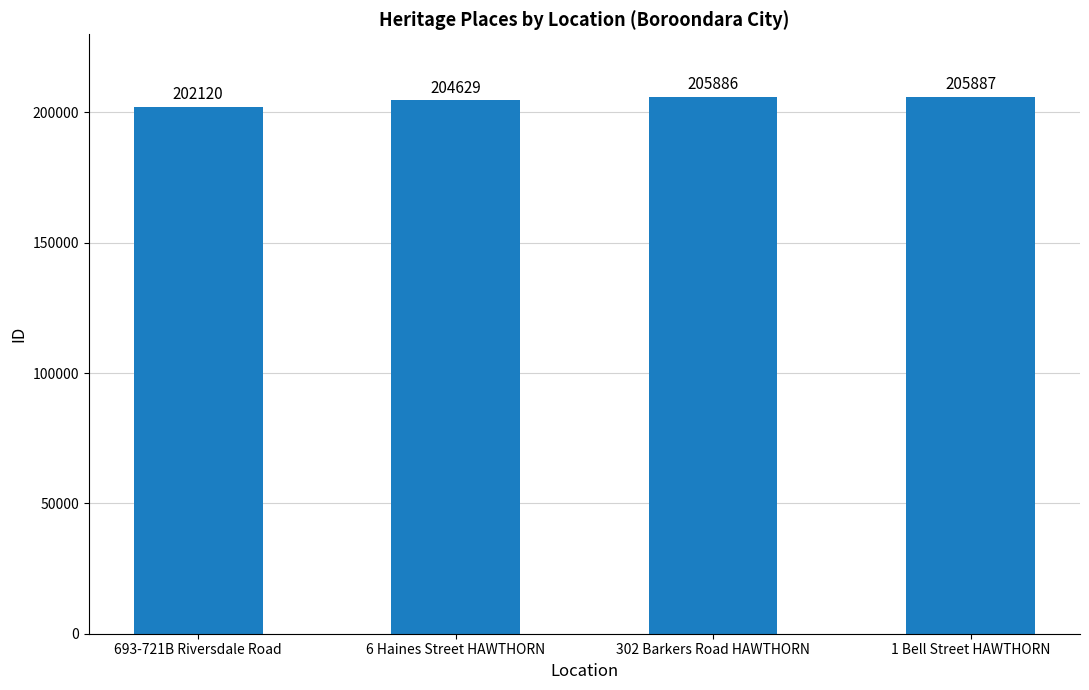

Read the value at 6 Haines Street HAWTHORN, to the nearest 50.

204650